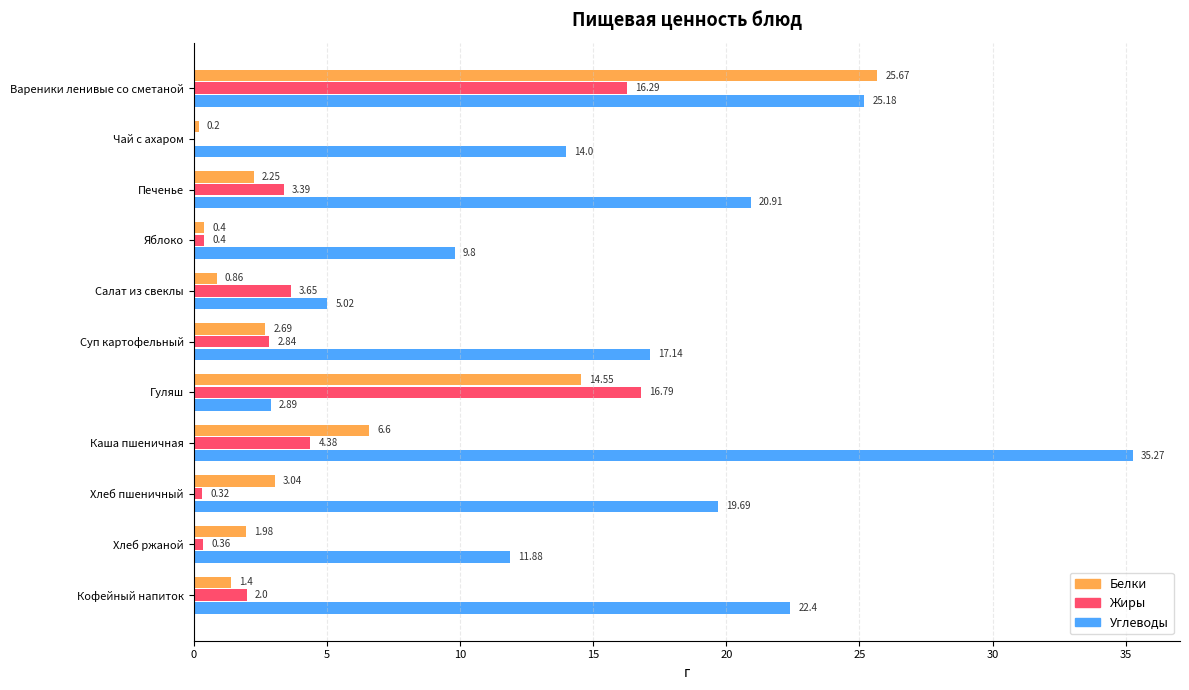

Which series changed the most between Чай с ахаром and Гуляш?

Жиры